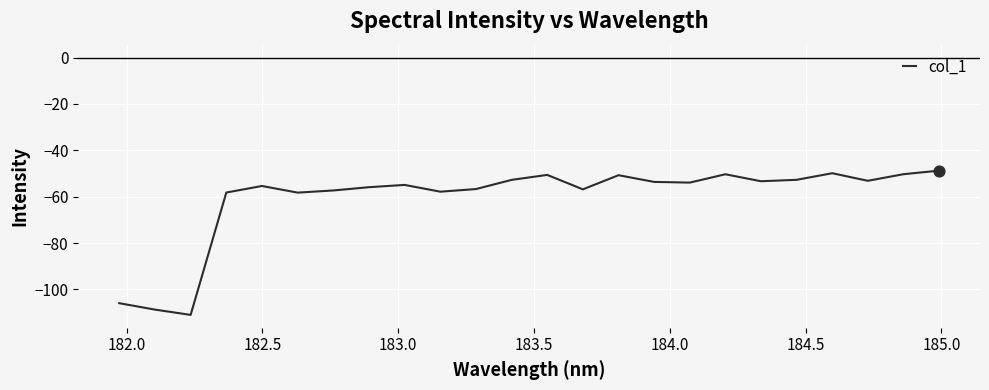

What is the difference between the maximum and minimum values?

62.2